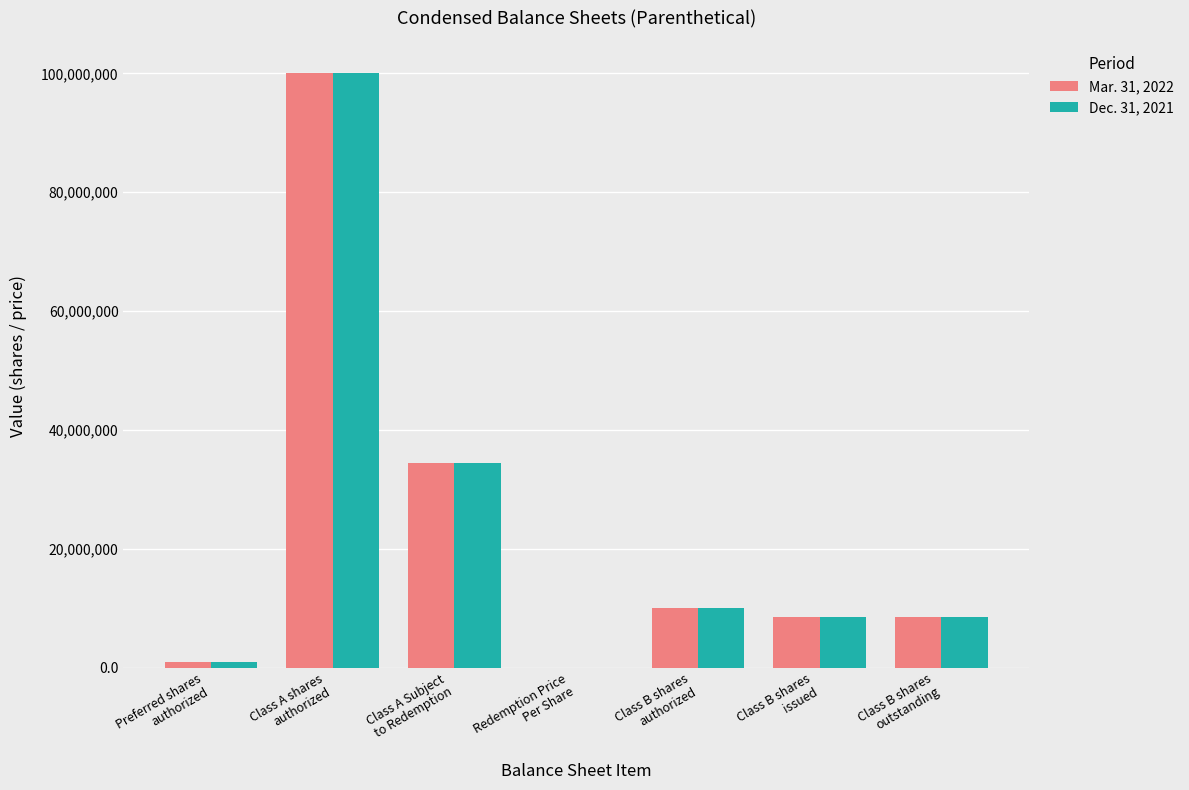

What is the maximum value shown in the chart?

100000000